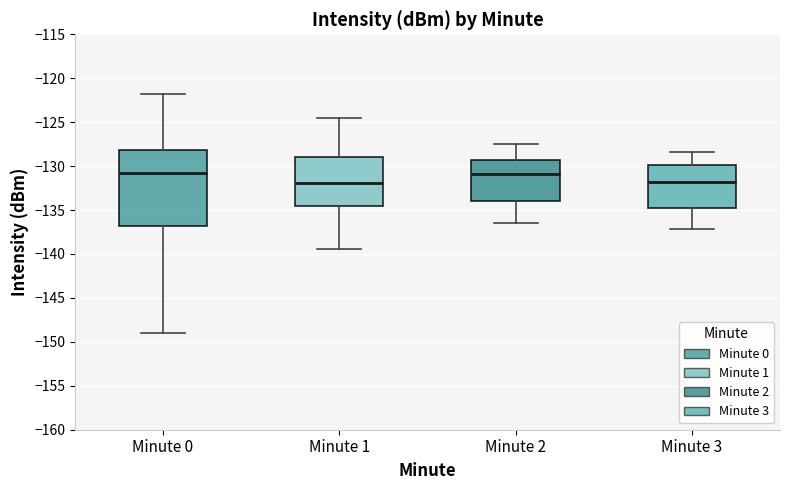

Which box is the tallest, from its lower edge to its upper edge?

Minute 0